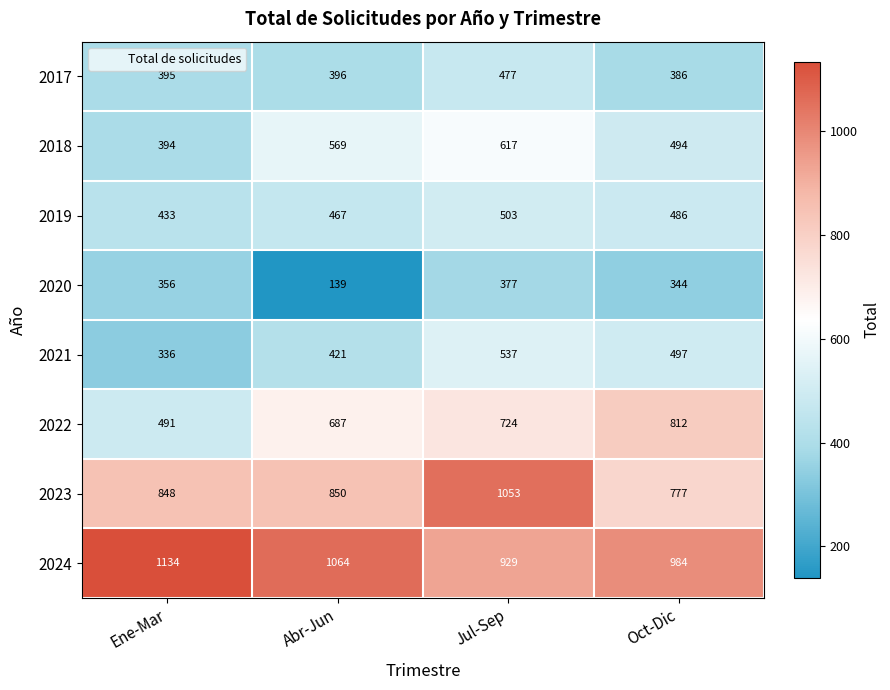

What is the difference between the maximum and second lowest values in the 2023 series?

205